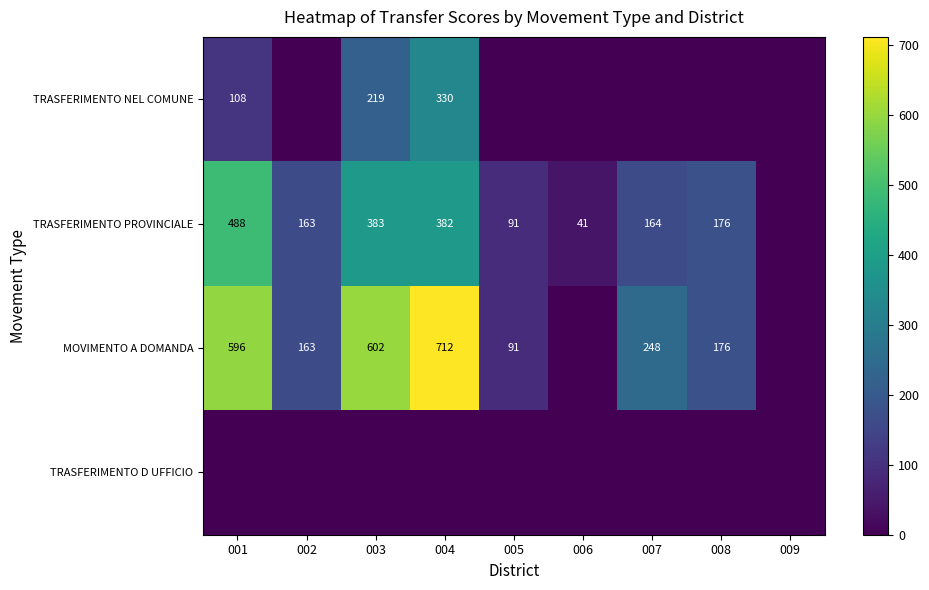

Which has a higher value, 005 or 002?

005